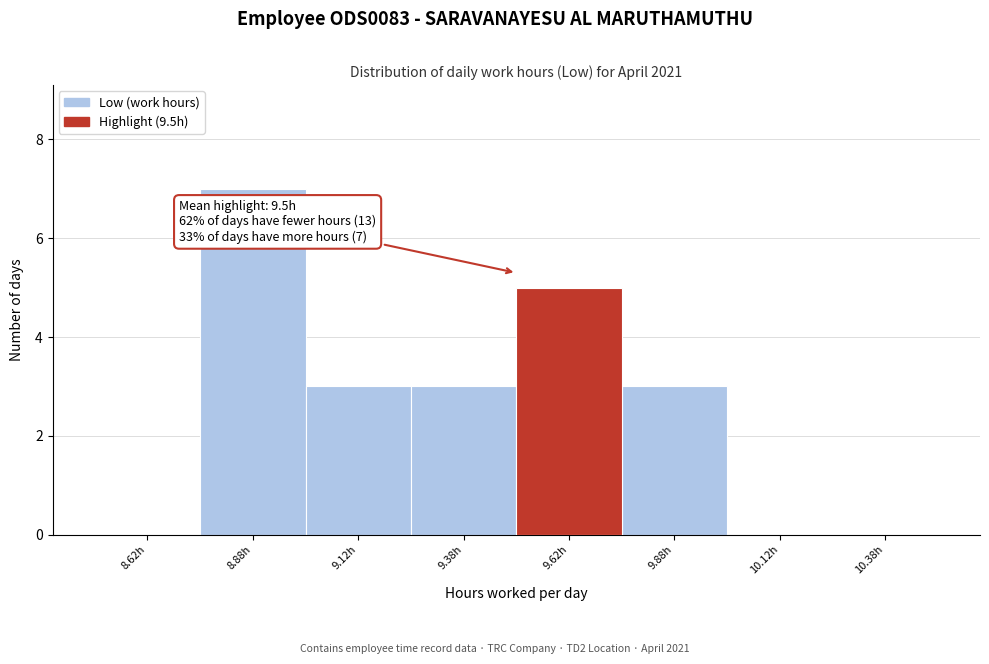

Which range on the x-axis has the tallest bar?

8.75 to 9.00